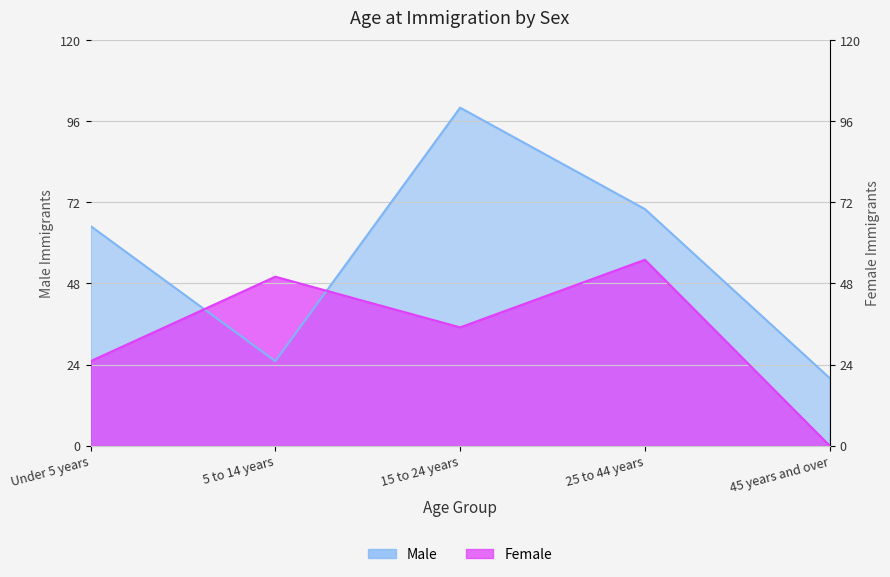

Read the Female value at 25 to 44 years, to the nearest 5.

55